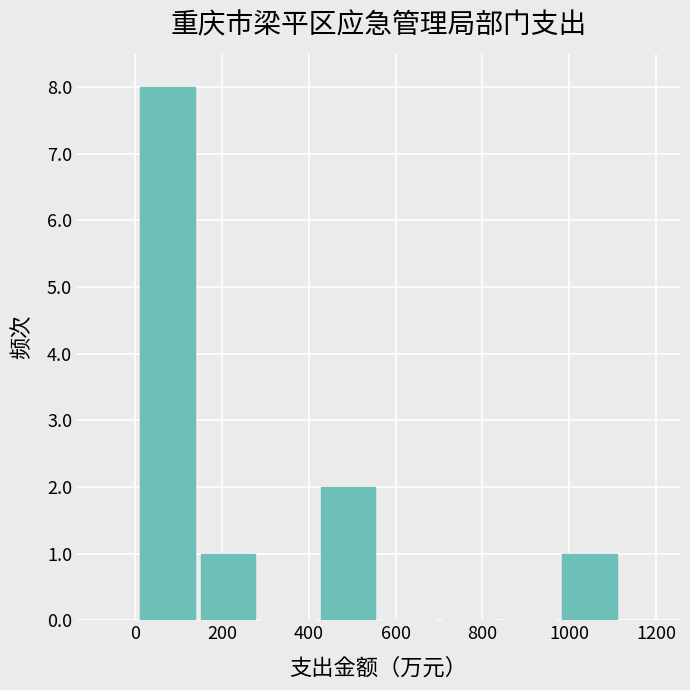

Reading left to right, transcribe this chart: for each bar, give the range it covers on the x-axis and its height. Neither the bar edges nor the heights are printed on the chart, so give them approximately, as read against the axes.

0 to 140: 8
140 to 280: 1
280 to 420: 0
420 to 560: 2
560 to 700: 0
700 to 840: 0
840 to 980: 0
980 to 1120: 1